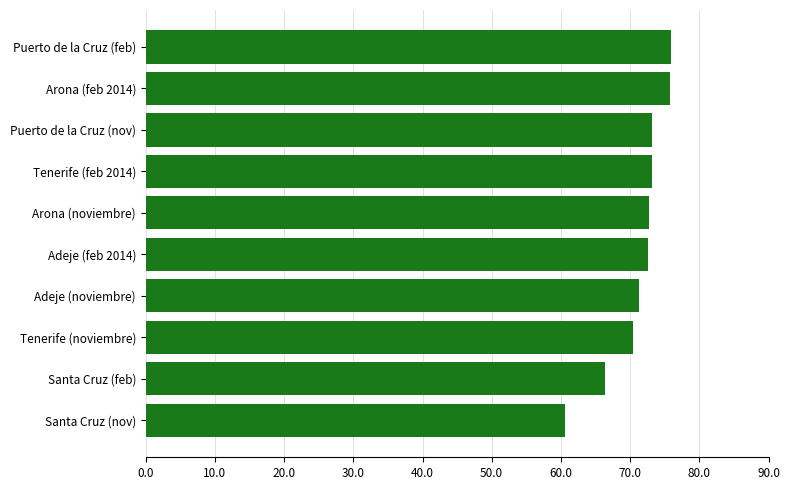

What is the ratio of the value at Tenerife (feb 2014) to the value at Puerto de la Cruz (nov)?

1.0